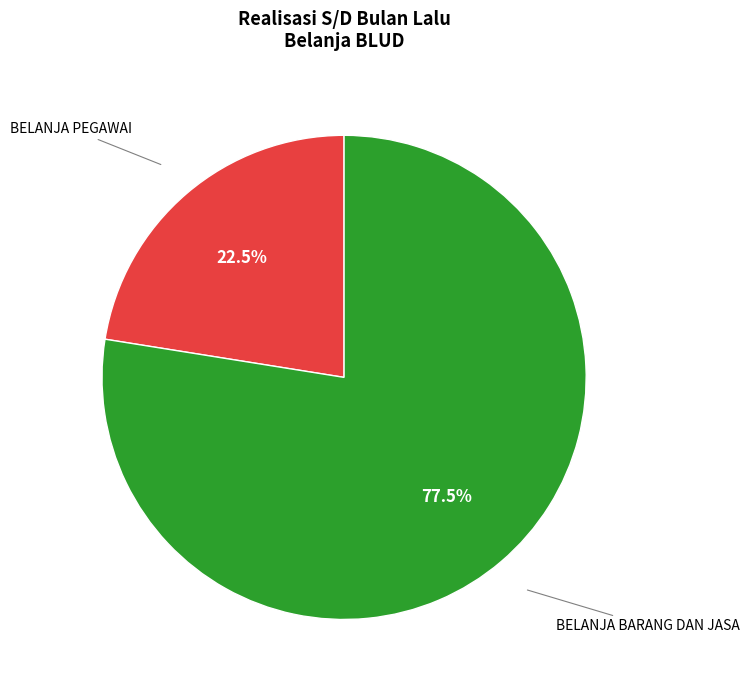

Is there any slice that represents more than half of the pie?

Yes